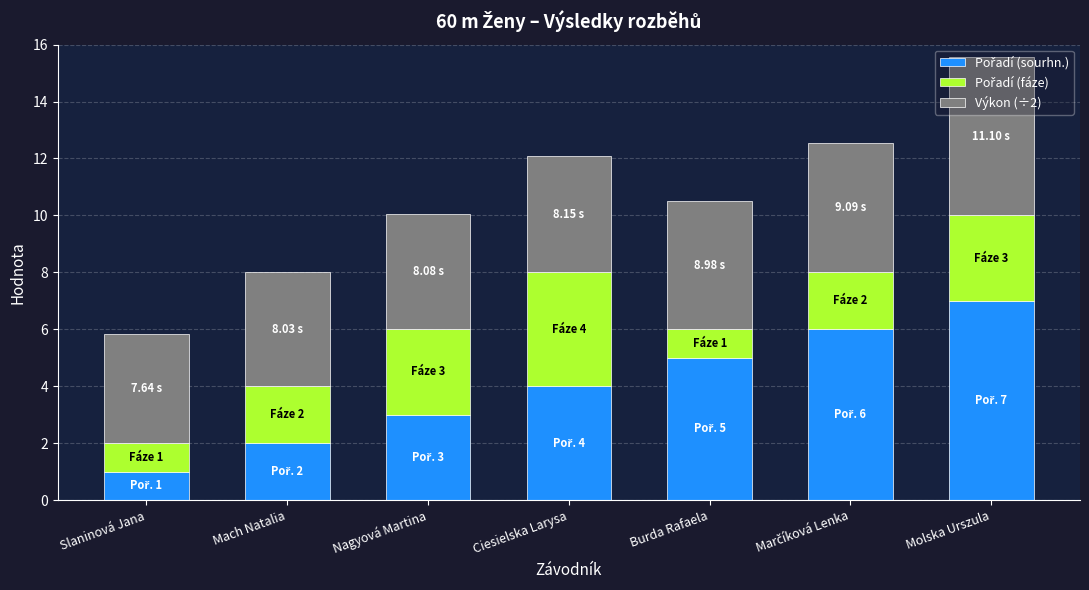

Are the bars grouped side by side (vs. stacked)?

No